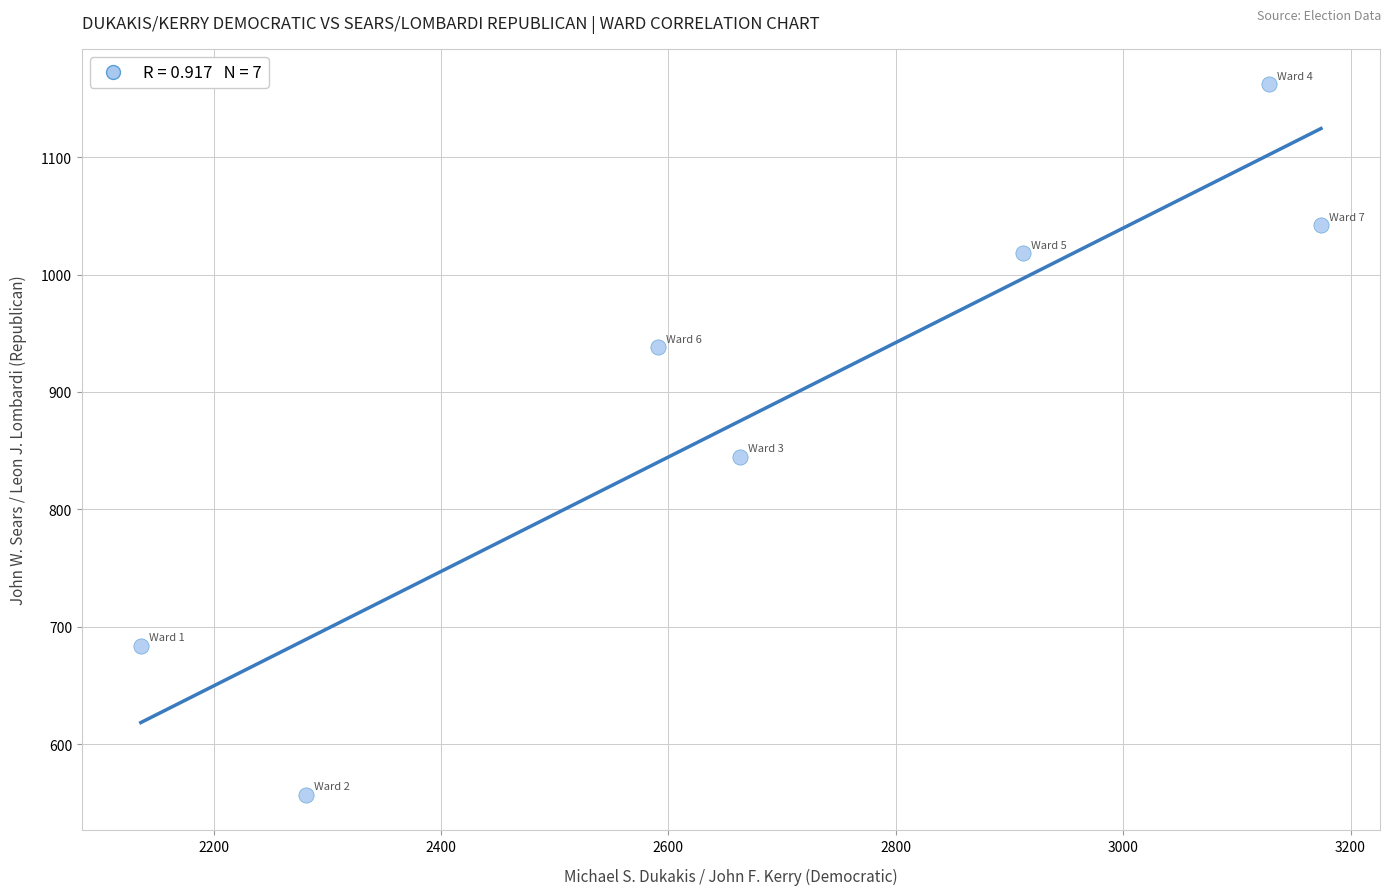

What is the average X value?

2698